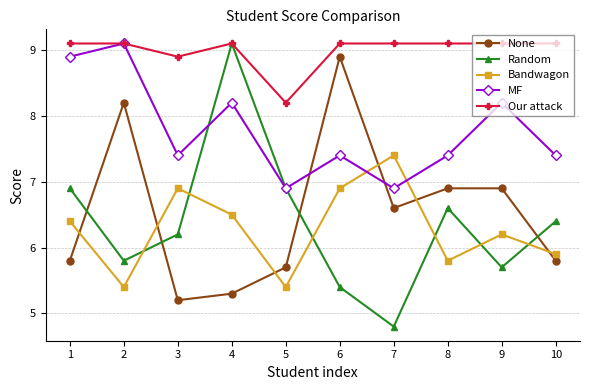

What is the sum of all Bandwagon values?

62.8